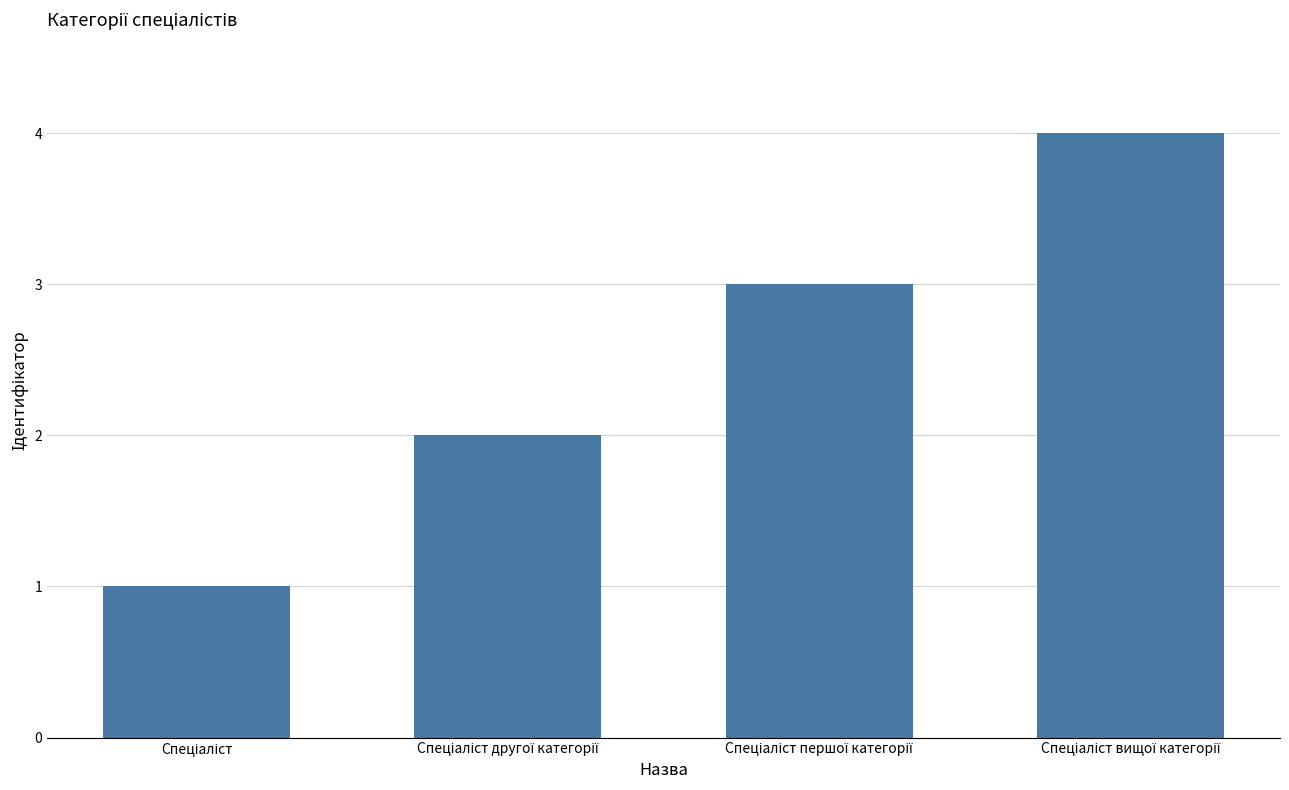

What is the difference between the maximum and minimum values?

3